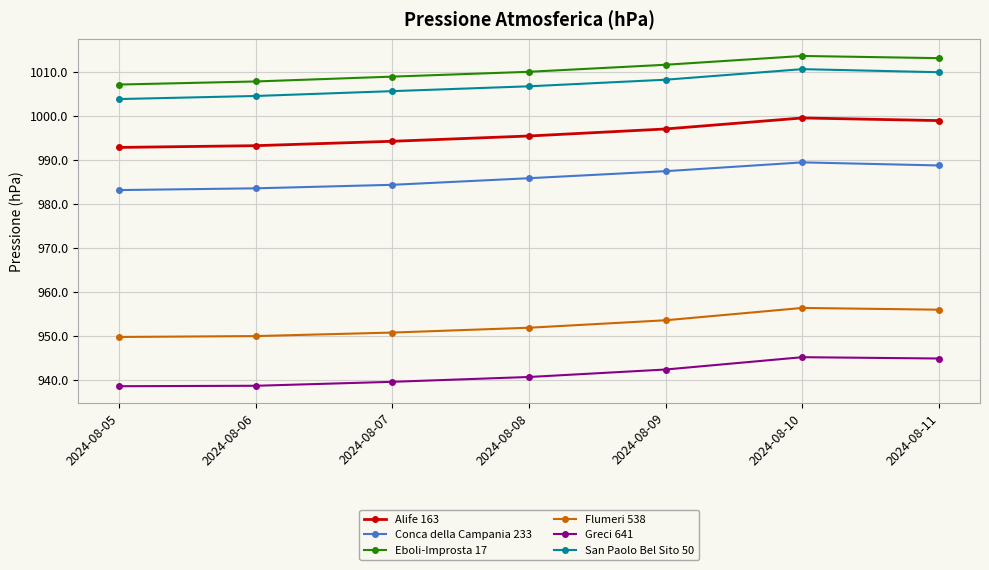

True or false: Flumeri 538 has more than 2 interior local peaks.

False